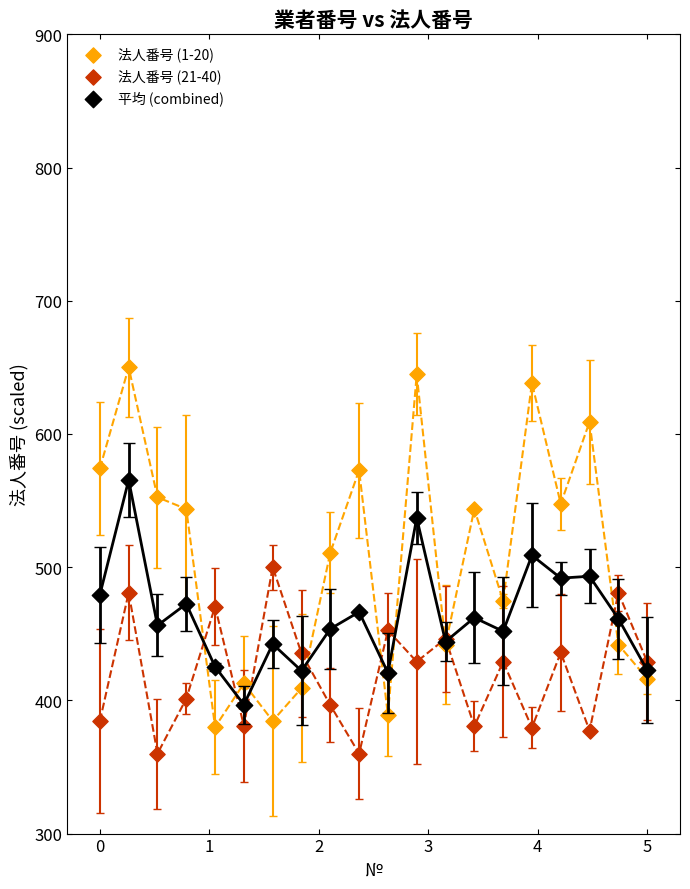

What is the X range (max minus min) for the scatter plot?

5.0